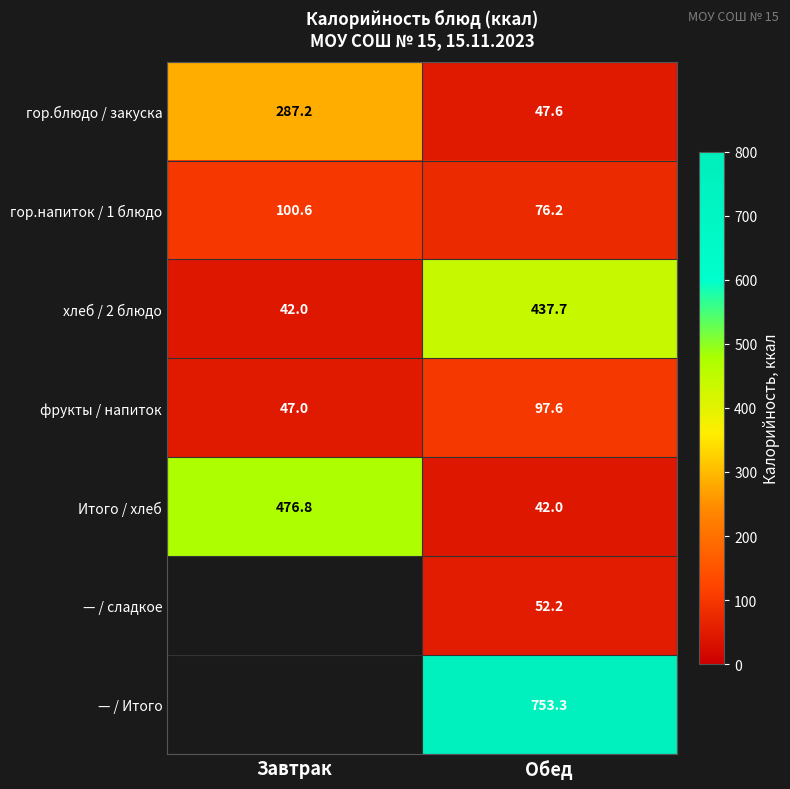

Is it true that — / Итого equals 200.0 at Обед?

False